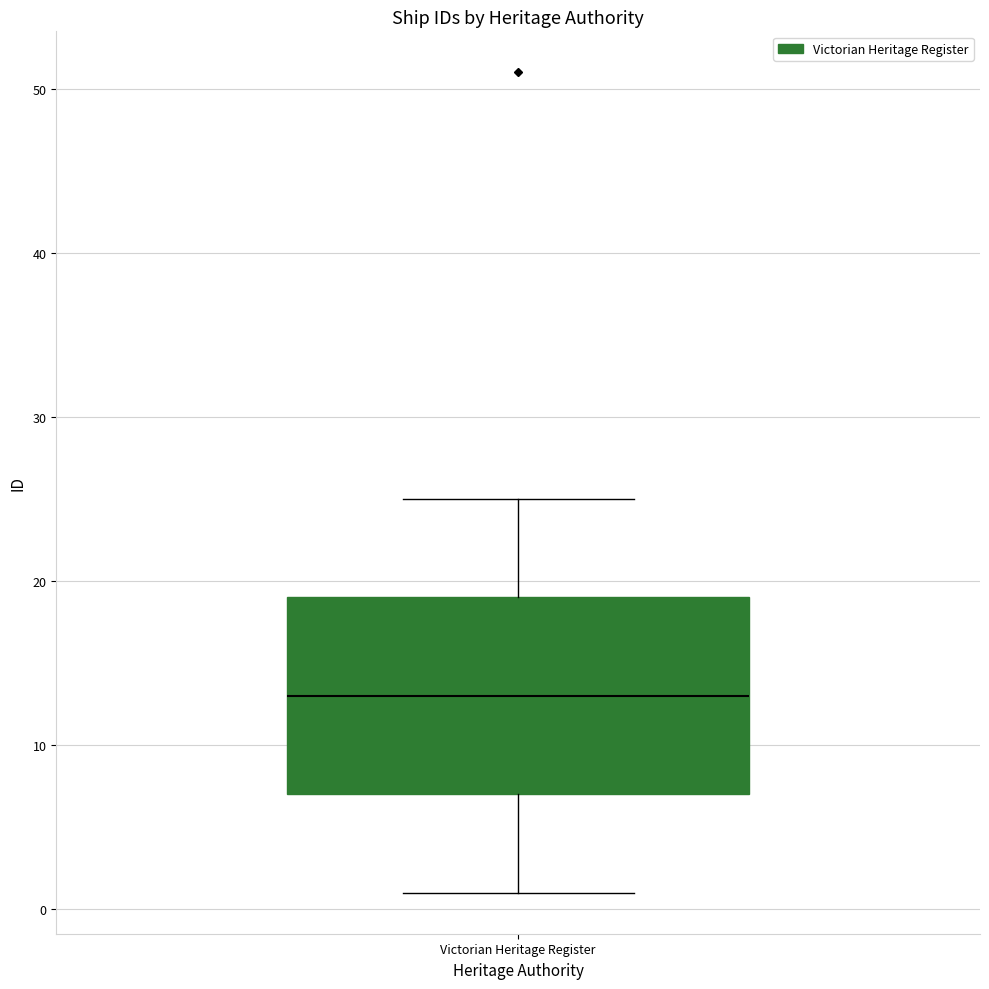

Read this box plot against the y-axis: the position of the median line, the range covered by the box, and the ends of both whiskers. The values are not printed on the chart, so give them approximately, as read against the axis.

median 13, box 7 to 19, whiskers 1 to 25